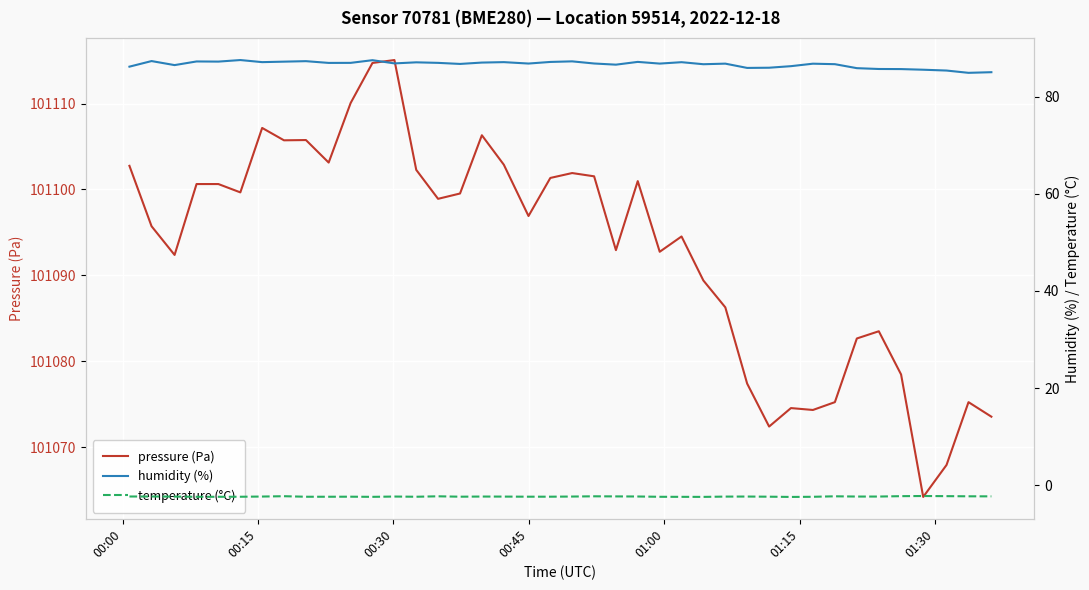

What is the lowest value of the pressure (Pa) series?

101064.2